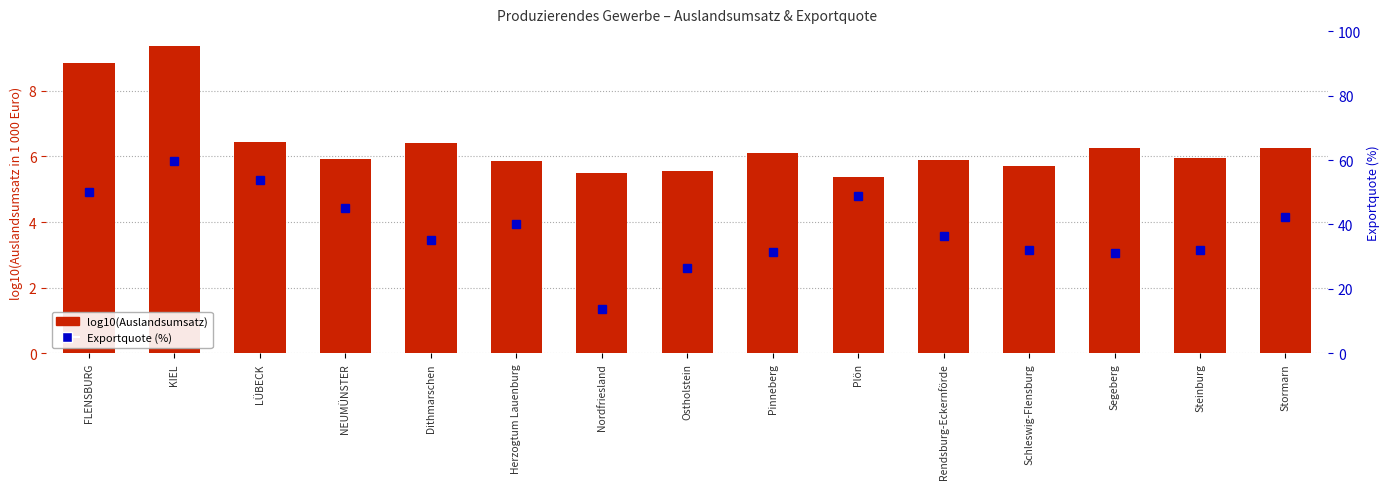

Is the value of log10(Auslandsumsatz) at Stormarn greater than the value of Exportquote (%) at Stormarn?

No